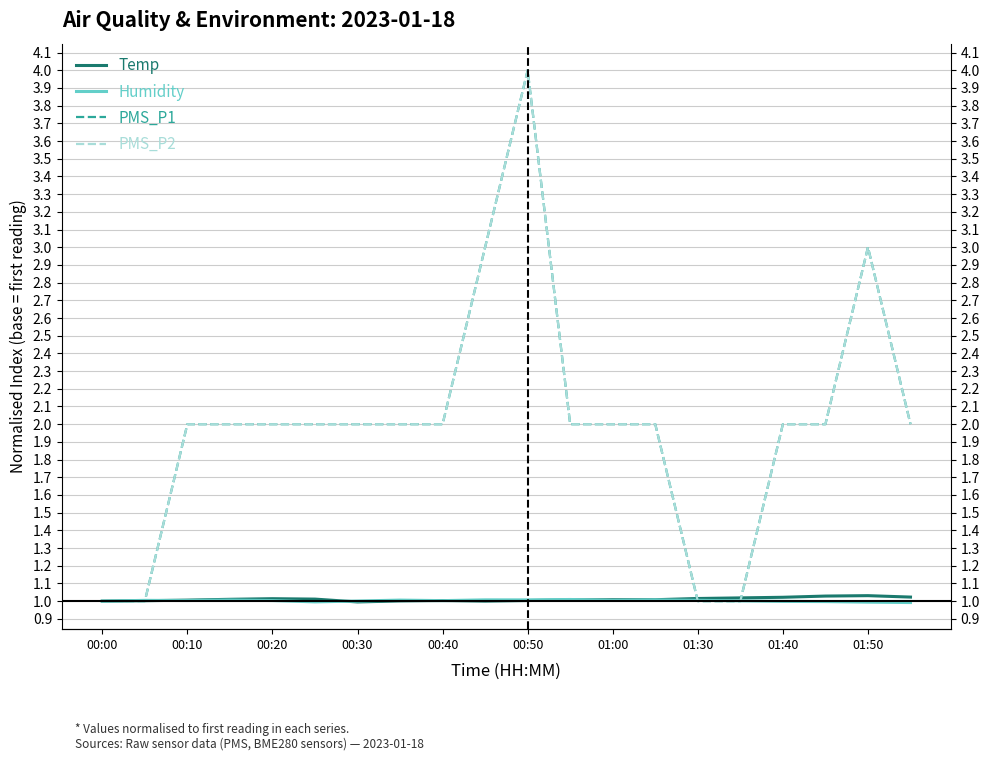

What is the average value of the Humidity series?

1.0